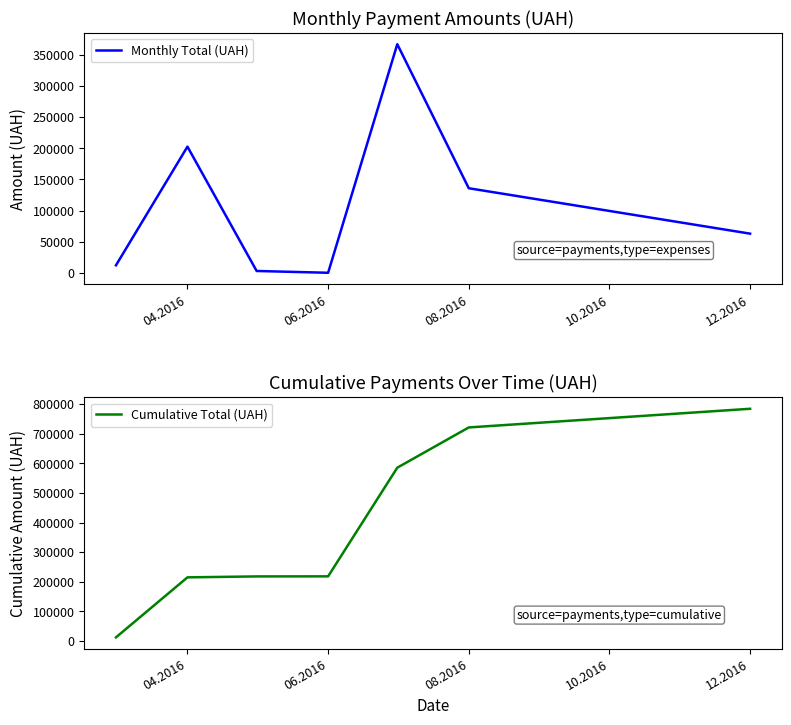

Reading left to right, extract all data points from this chart.

Monthly Total (UAH): 12255.4	202582.7	3134.7	240.0	366938.8	135864.7	63015.0
Cumulative Total (UAH): 12255.4	214838.1	217972.8	218212.8	585151.7	721016.3	784031.3